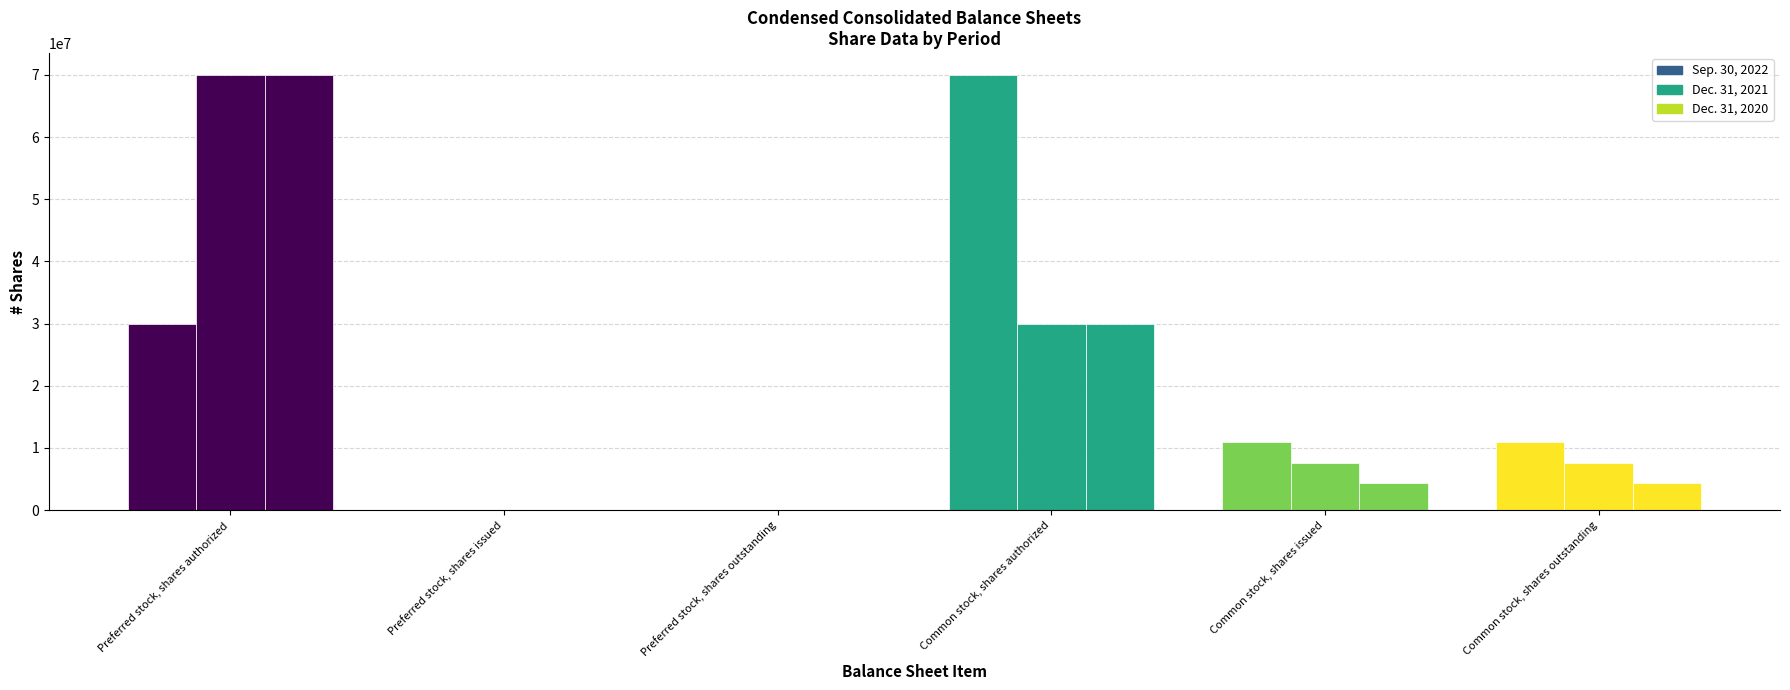

At which label is Sep. 30, 2022 closest to 35000000?

Preferred stock, shares authorized